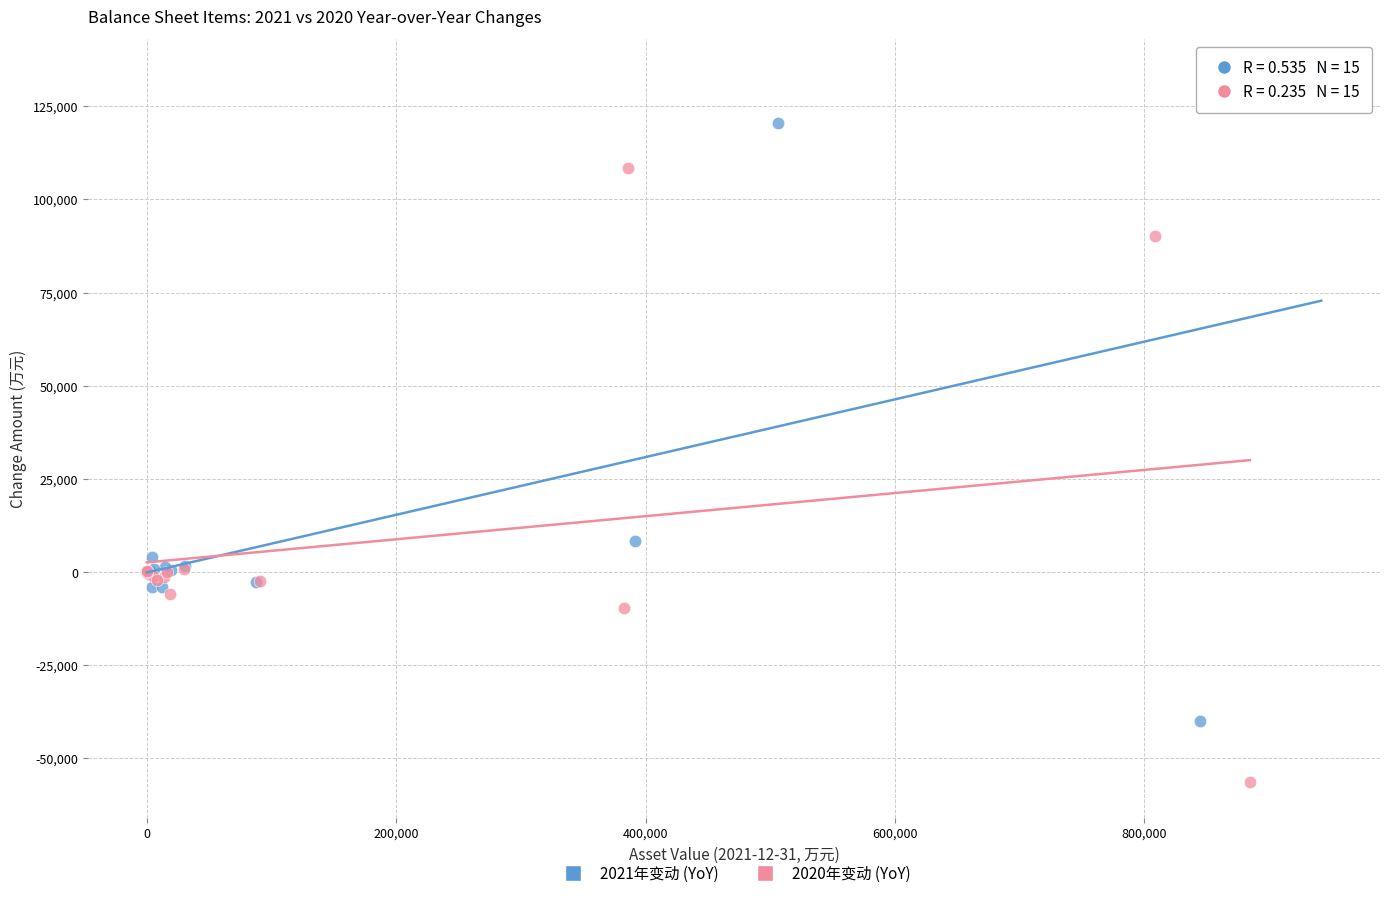

Which series reaches the maximum Y coordinate?

2021年变动 (YoY)